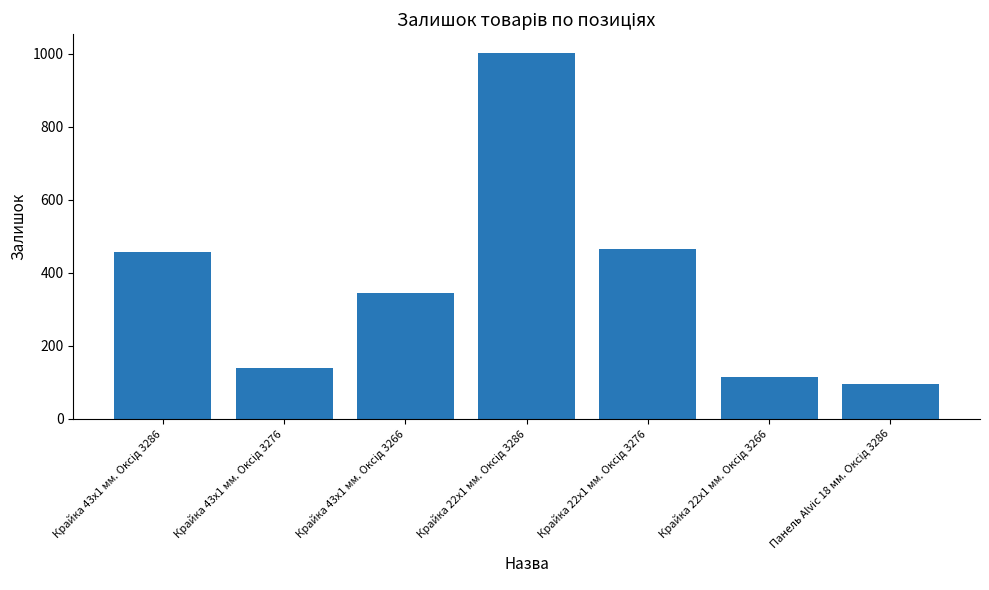

What is the value of the 7th bar from the left?

96